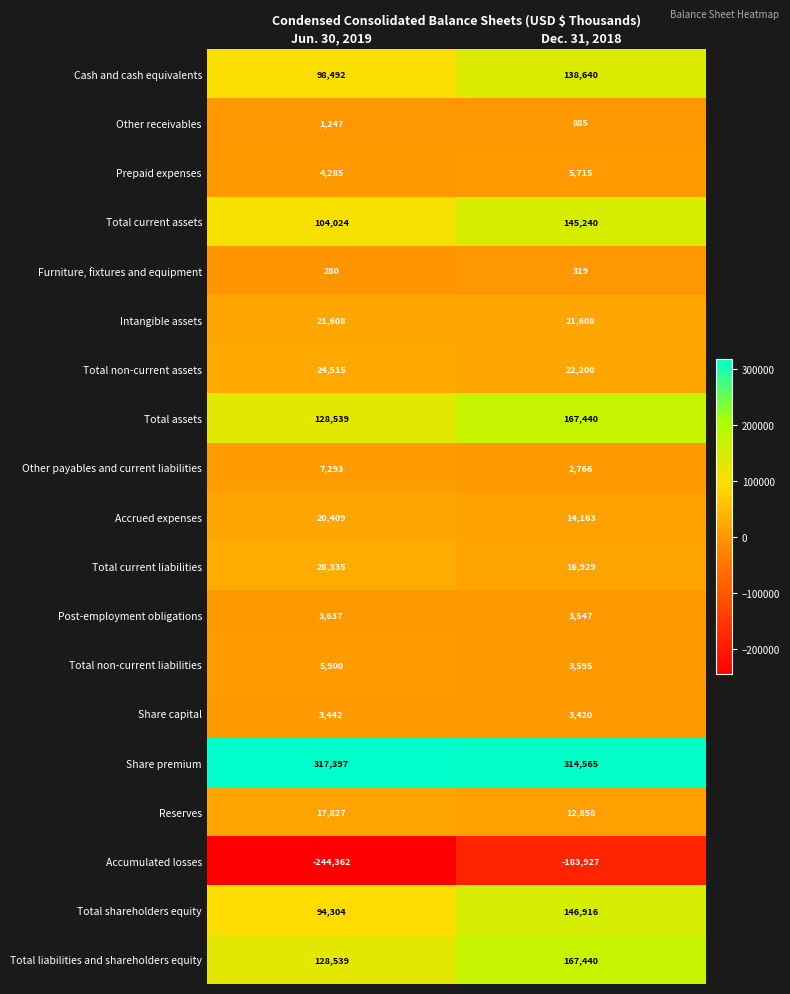

Between Jun. 30, 2019 and Dec. 31, 2018, which series saw the biggest shift?

Accumulated losses